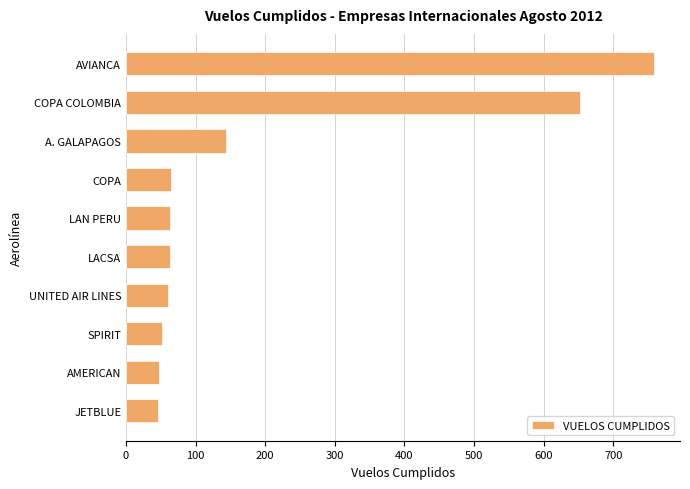

What is the smallest value displayed?

46